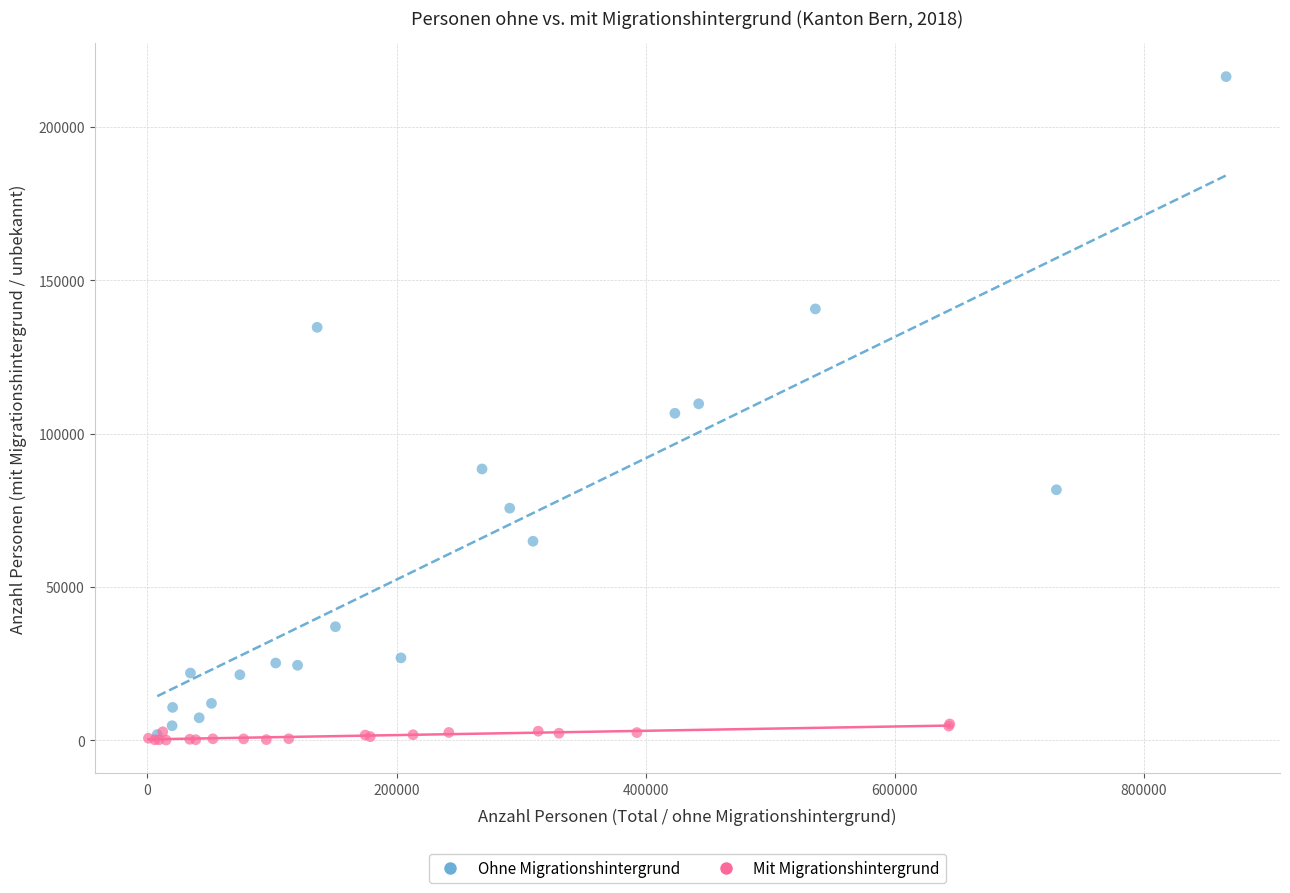

Which series contains the highest Y value?

Ohne Migrationshintergrund